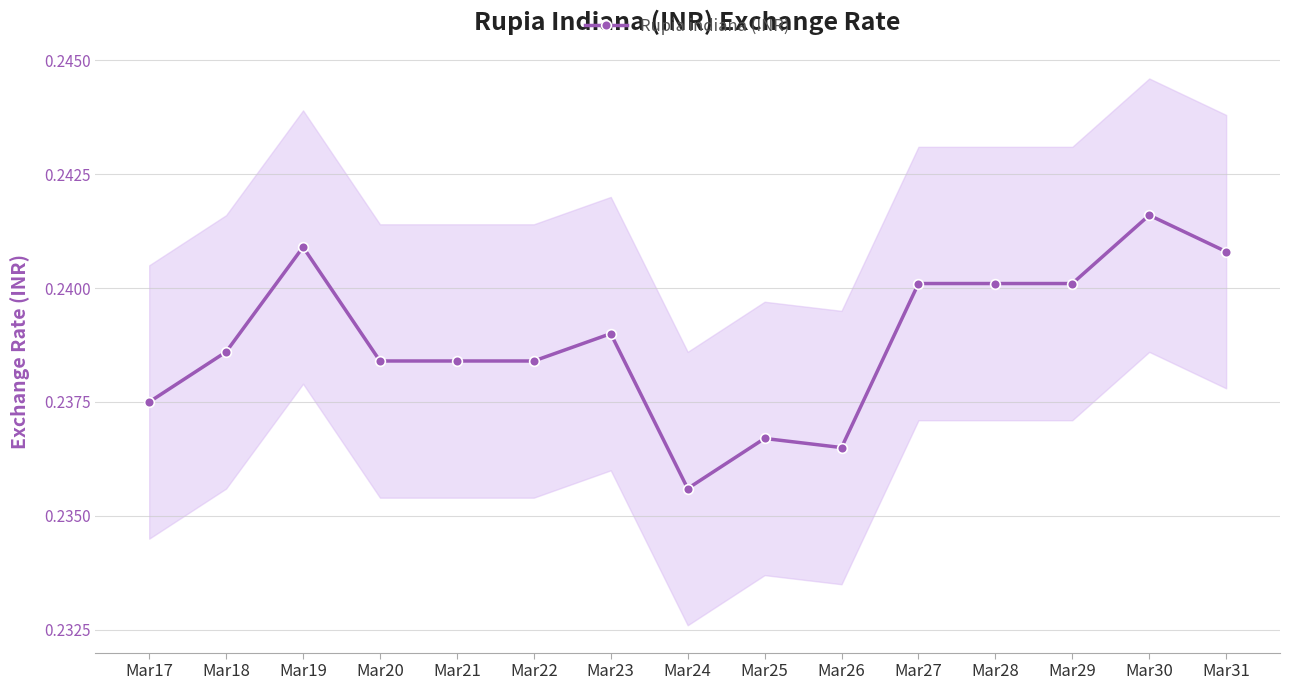

Rank the categories by value from lowest to highest.

Mar24, Mar26, Mar25, Mar17, Mar20, Mar21, Mar22, Mar18, Mar23, Mar27, Mar28, Mar29, Mar31, Mar19, Mar30